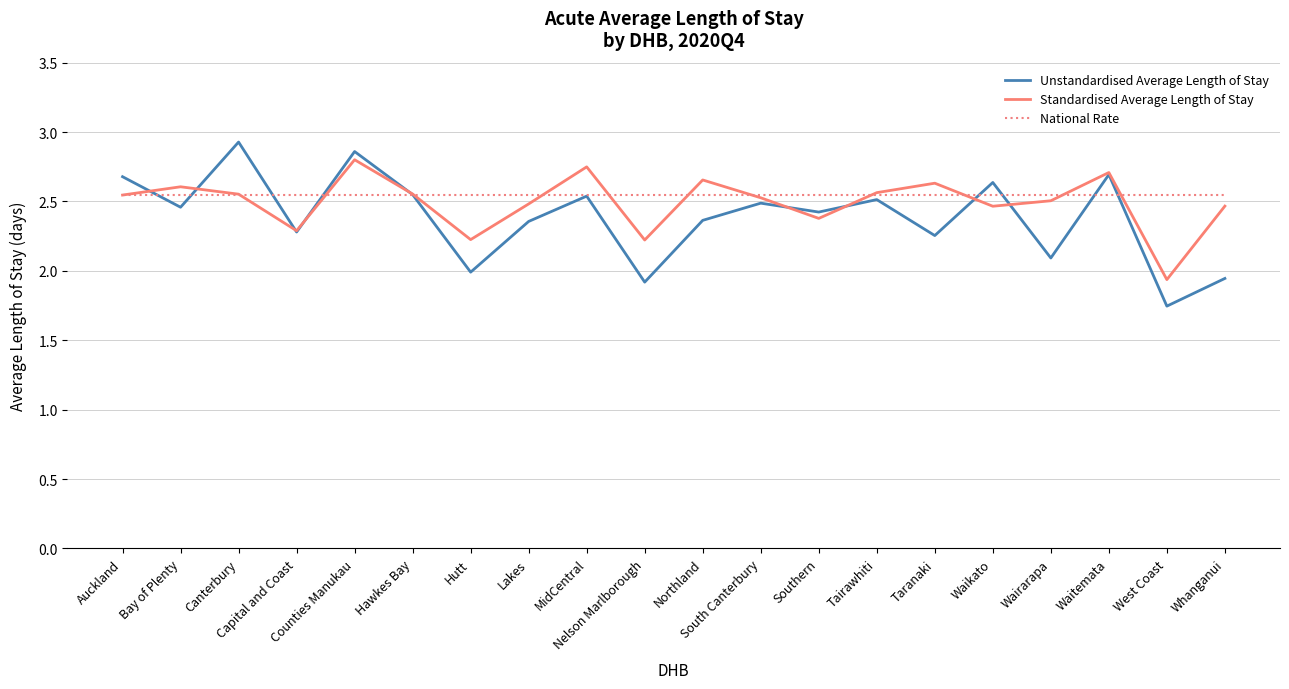

Rank the series by their average value, from highest to lowest.

National Rate, Standardised Average Length of Stay, Unstandardised Average Length of Stay